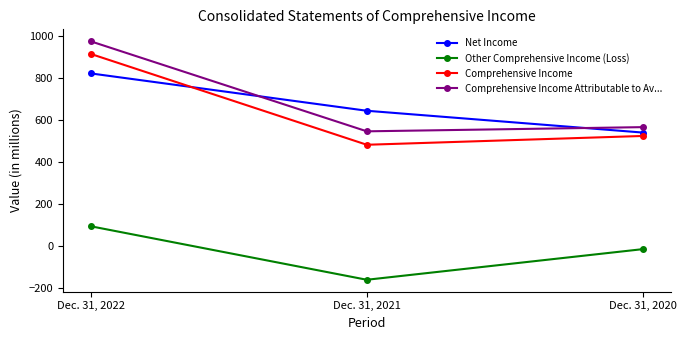

Is this an area chart (filled region under the line)?

No